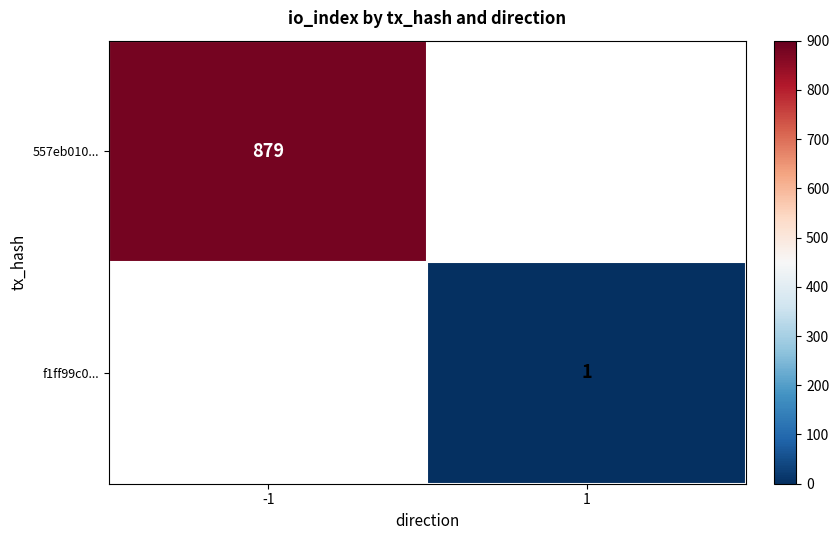

True or false: 557eb010... has a value of 879 at -1.

True